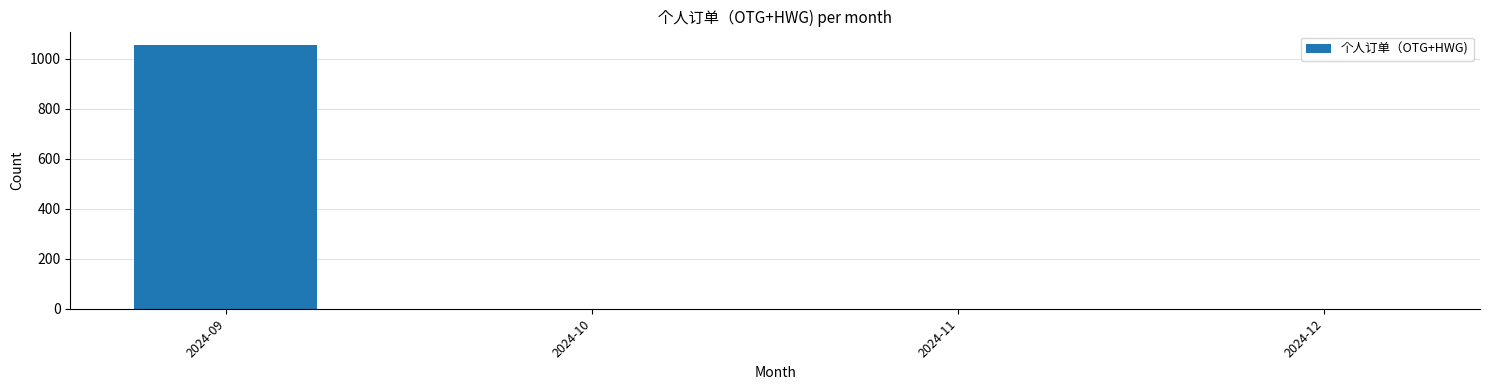

What is the sum of all values?

1056